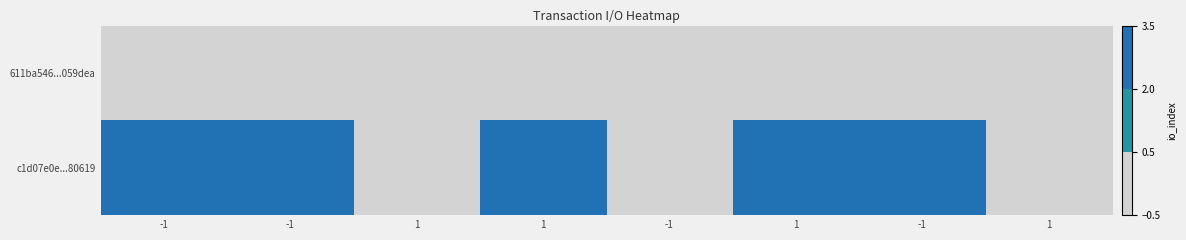

At which category is the sum across all series the highest?

-1